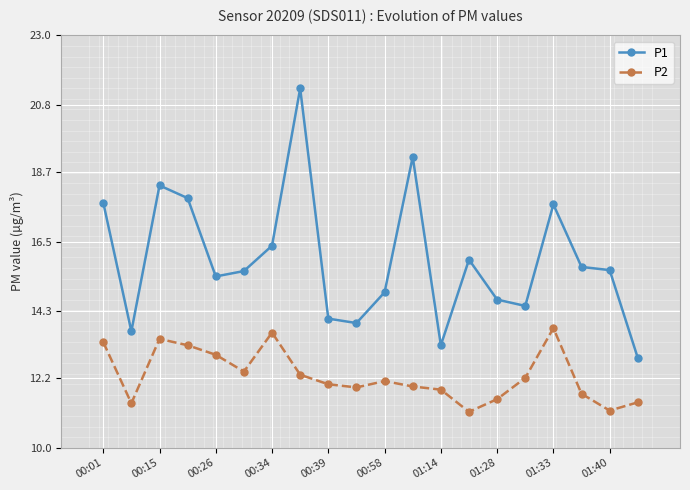

True or false: P2 has more than 0 interior local peaks.

True